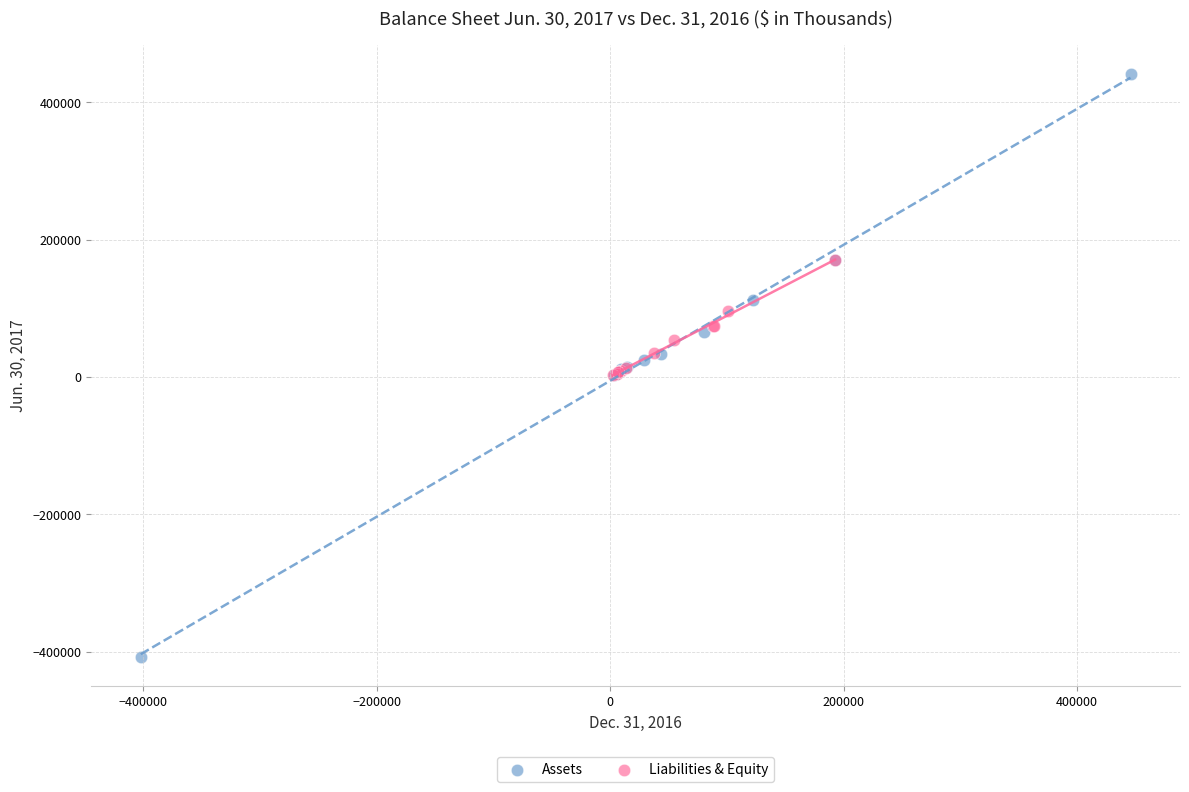

Which series has the largest Y range (max minus min)?

Assets